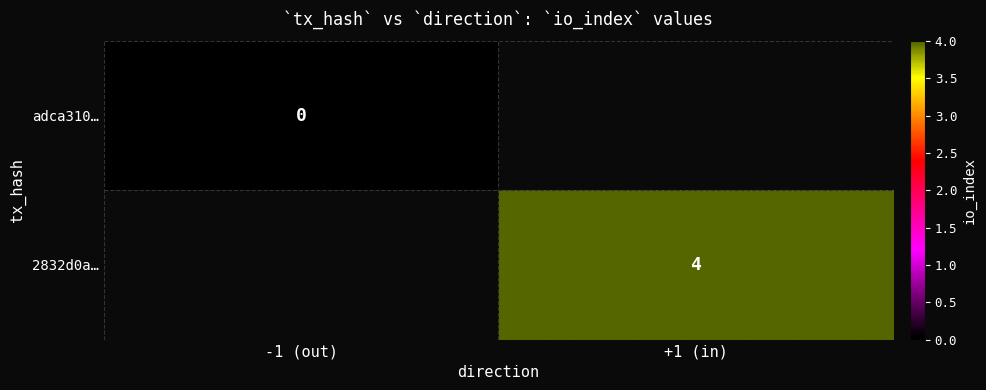

True or false: 2832d0a… has a value of 4 at +1 (in).

True